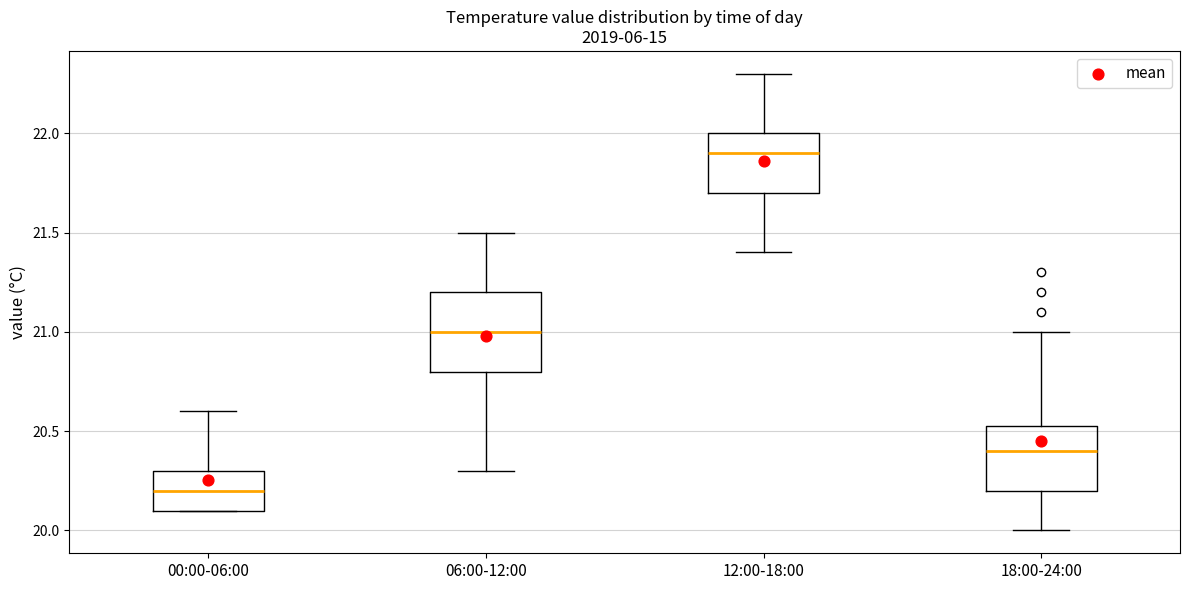

Where is the upper edge of the box for 06:00-12:00 on the y-axis? The values are not printed on the chart, so give them approximately, as read against the axis.

21.20